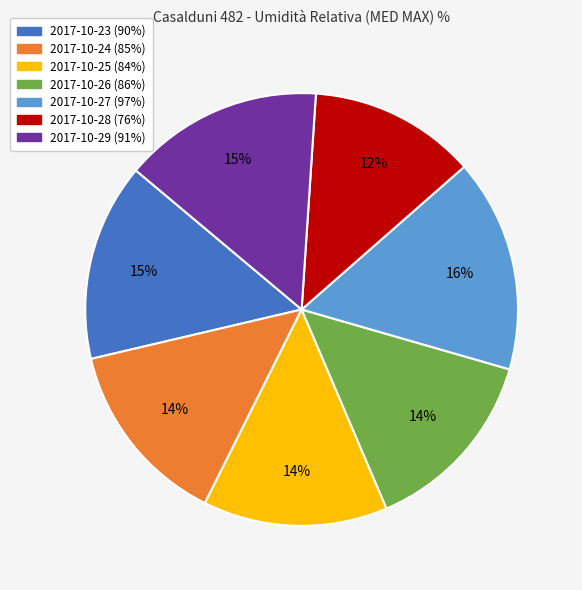

Does any single category account for the majority?

No